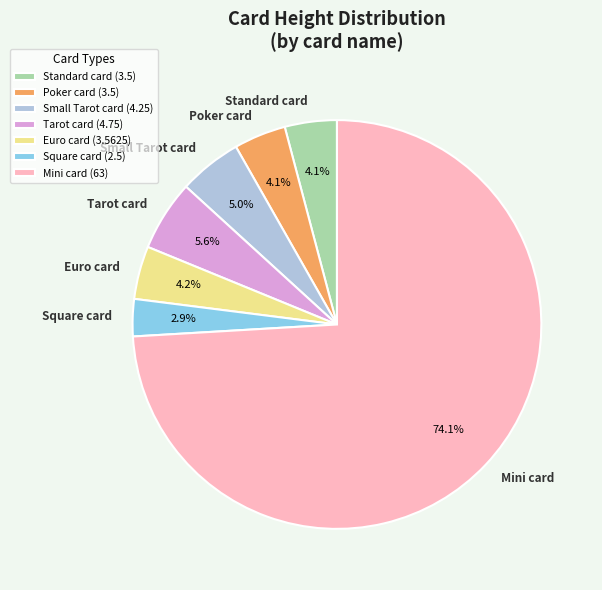

To the nearest percent, what percentage of the pie is Tarot card?

6%